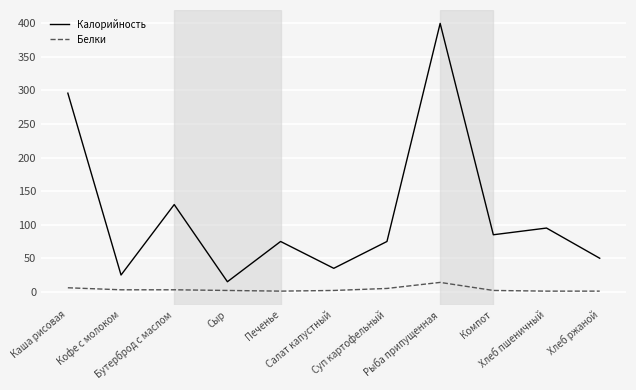

What is the maximum value shown in the chart?

400